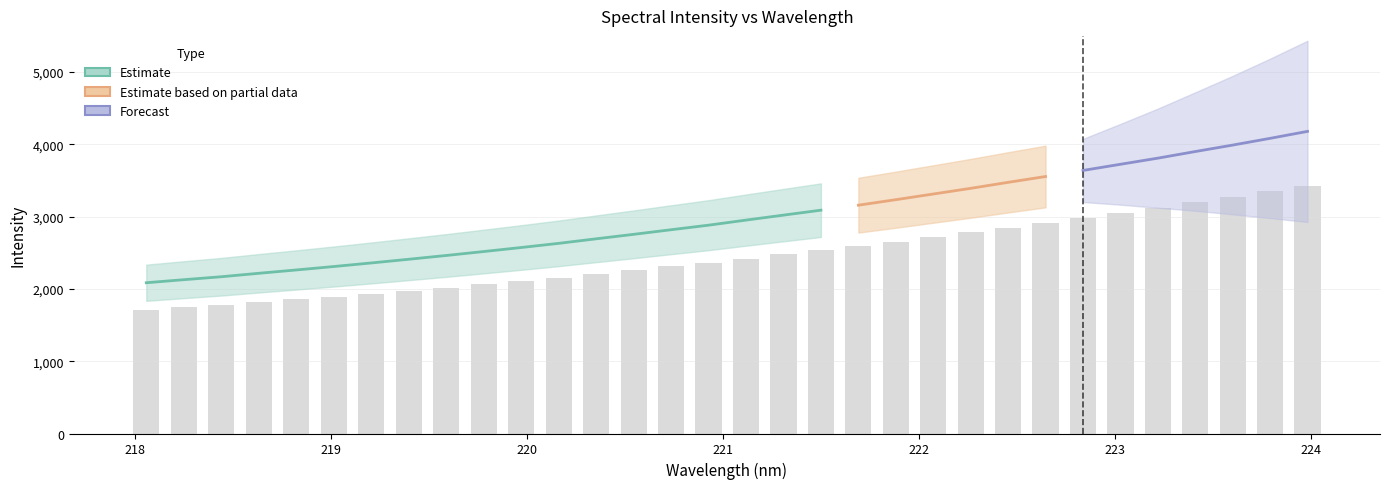

How many data points does each series have?

32